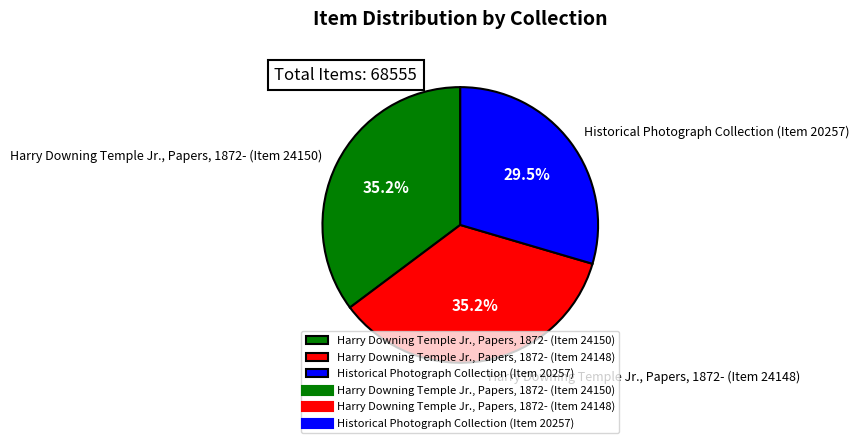

What is the ratio of the value at Harry Downing Temple Jr., Papers, 1872- (Item 24150) to the value at Harry Downing Temple Jr., Papers, 1872- (Item 24148)?

1.0